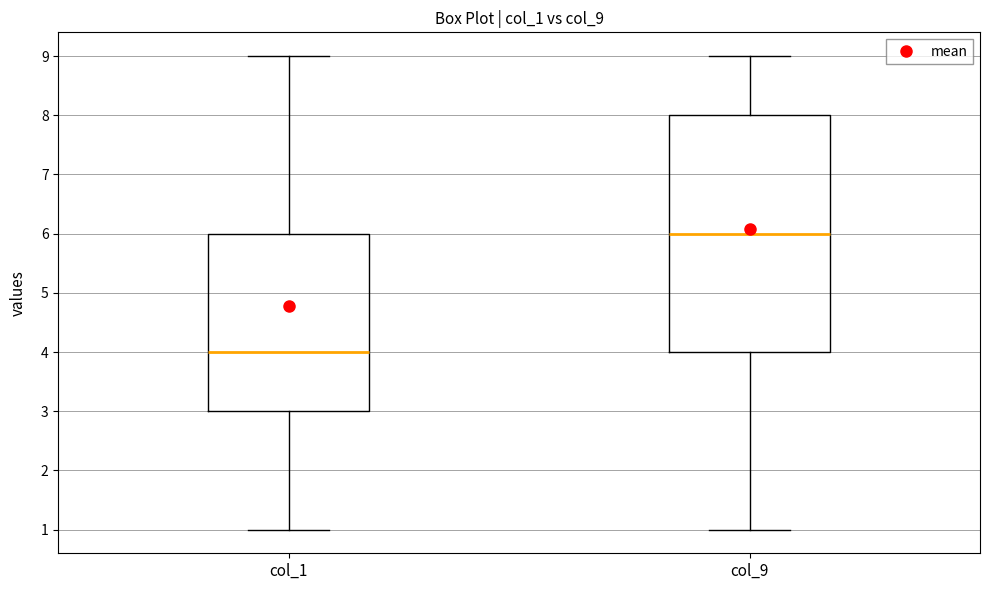

Which box is the tallest, from its lower edge to its upper edge?

col_9